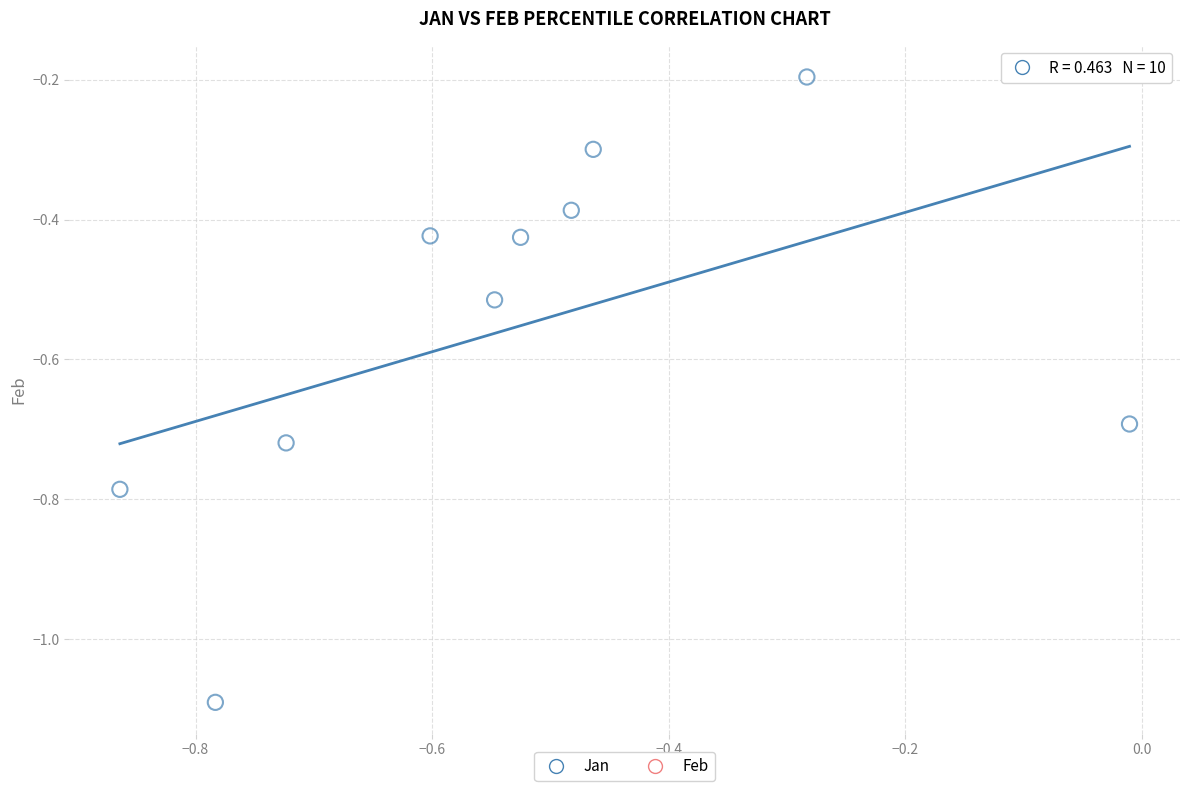

What is the average Y value?

-0.6